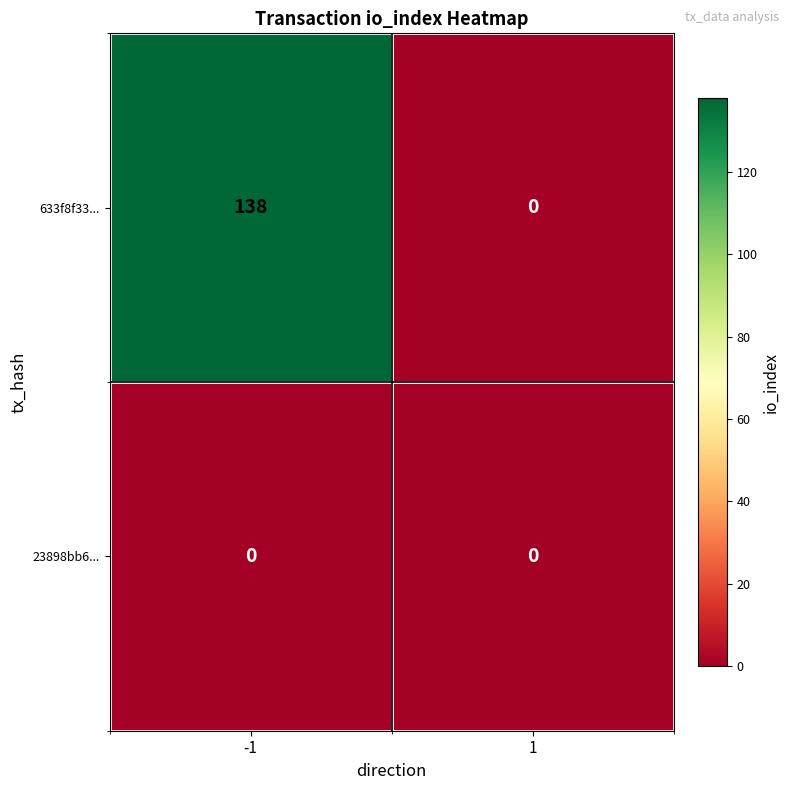

Between -1 and 1, which series saw the biggest shift?

633f8f33...